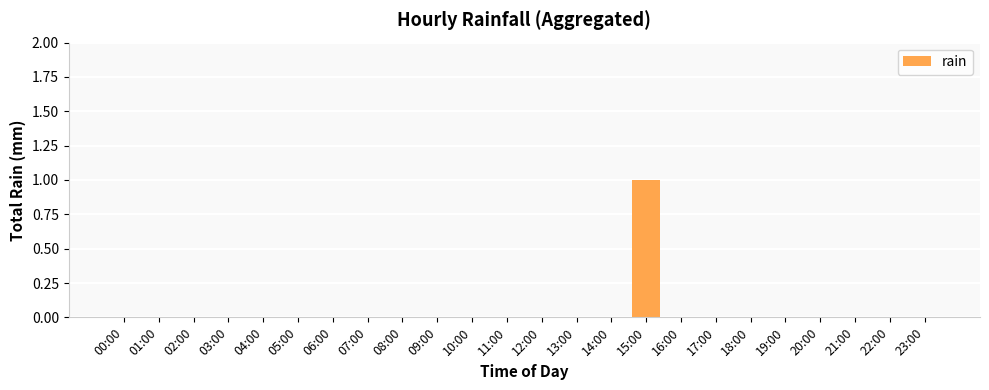

Are the bars horizontal?

No